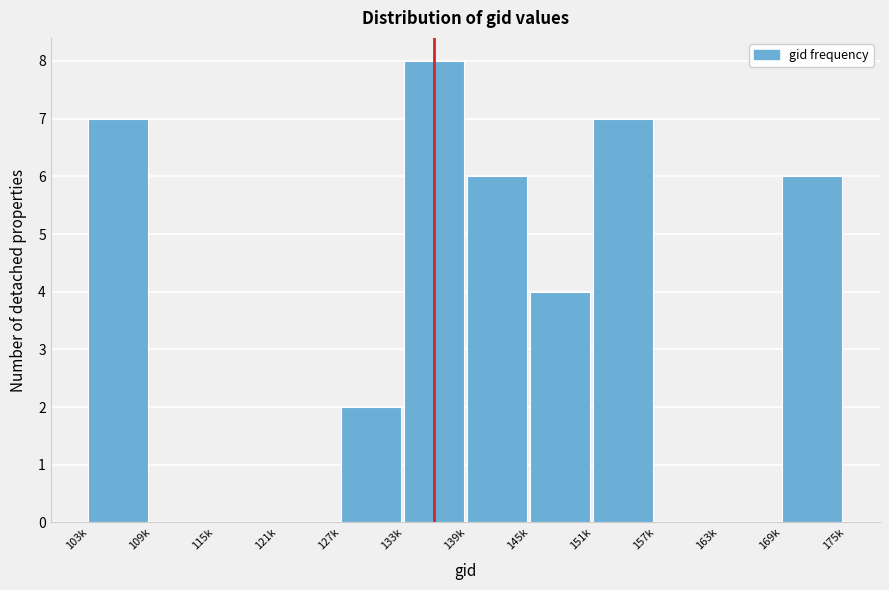

Reading right to left, list all the values displayed in this chart.

169k=6	163k=0	157k=0	151k=7	145k=4	139k=6	133k=8	127k=2	121k=0	115k=0	109k=0	103k=7